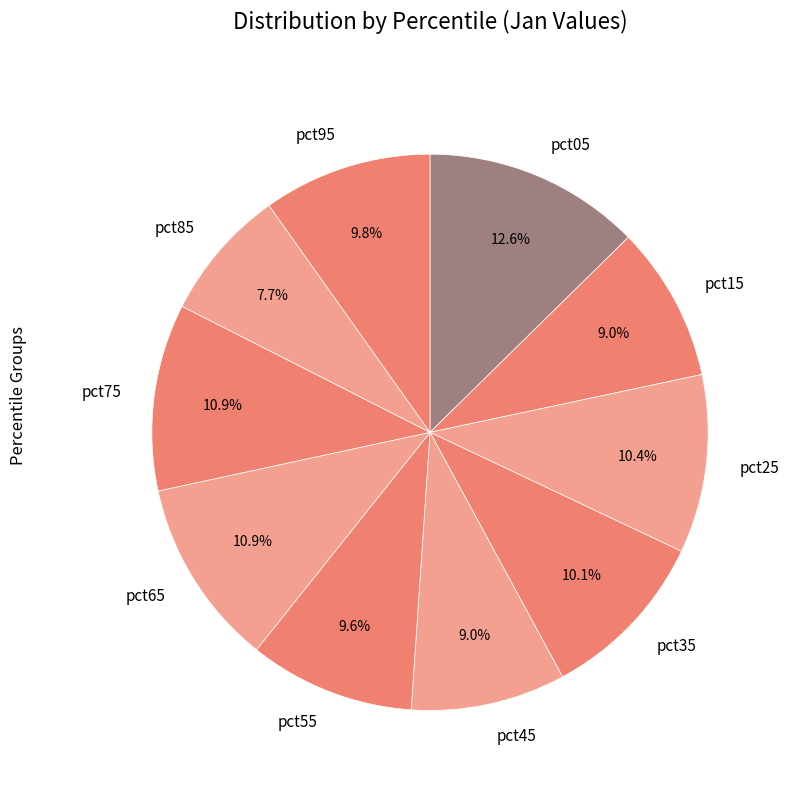

What percentage is NOT represented by pct45?

91.0%